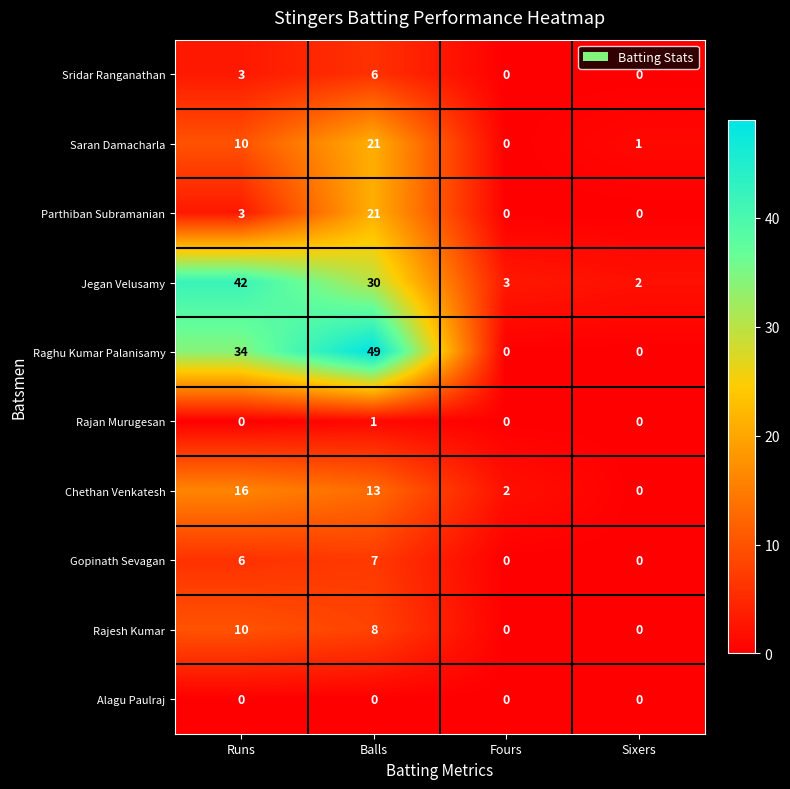

Is the value of Saran Damacharla at Sixers greater than the value of Rajesh Kumar at Runs?

No